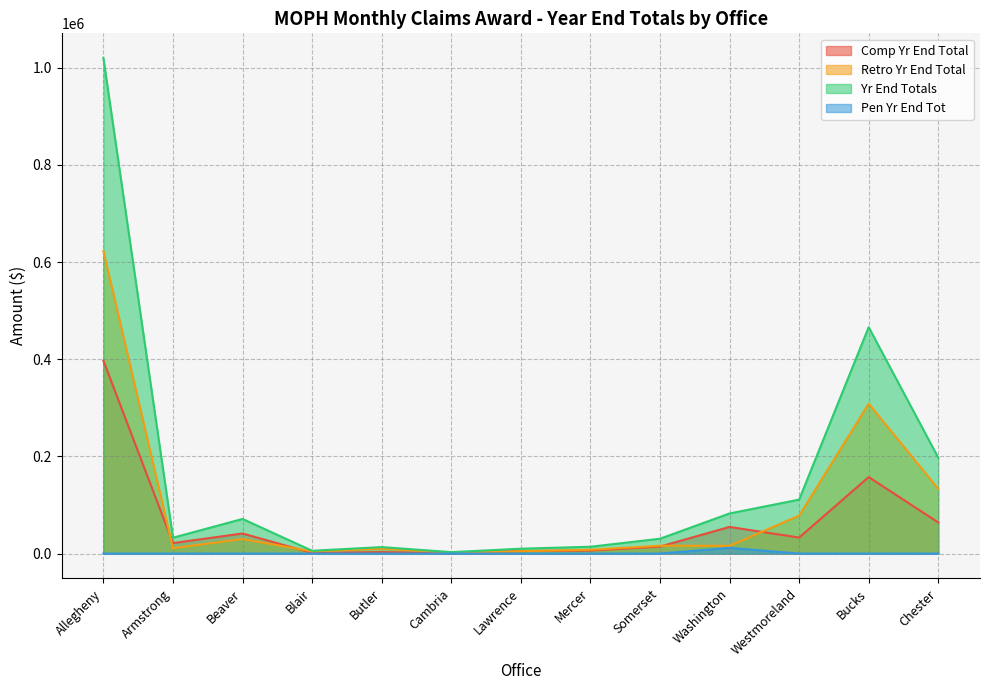

What is the label of the 3rd point from the left?

Beaver